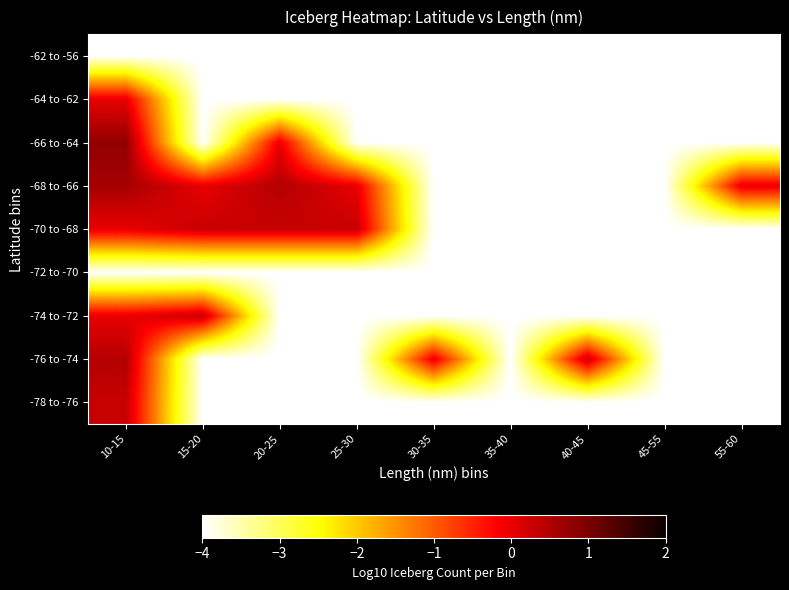

What is the minimum value shown in the chart?

-4.0